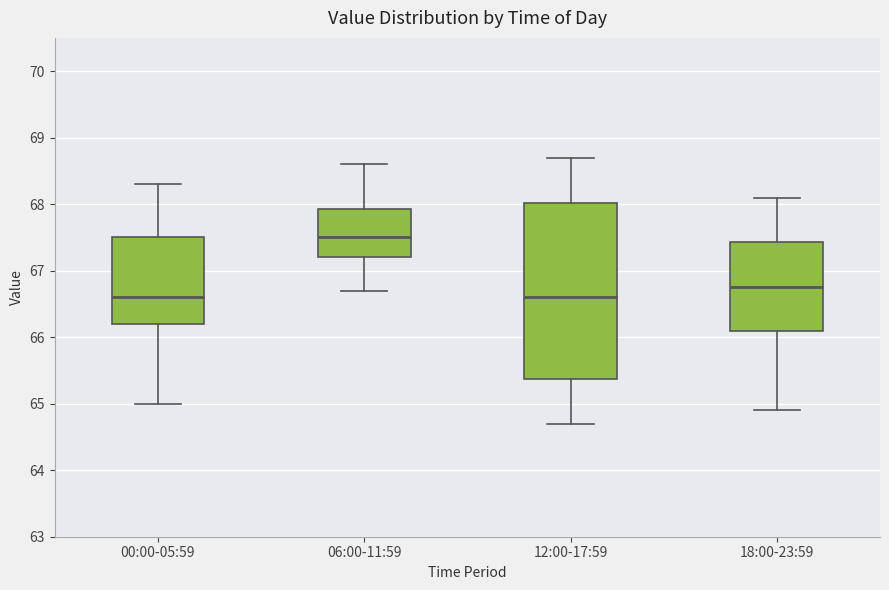

Which box is the tallest, from its lower edge to its upper edge?

12:00-17:59